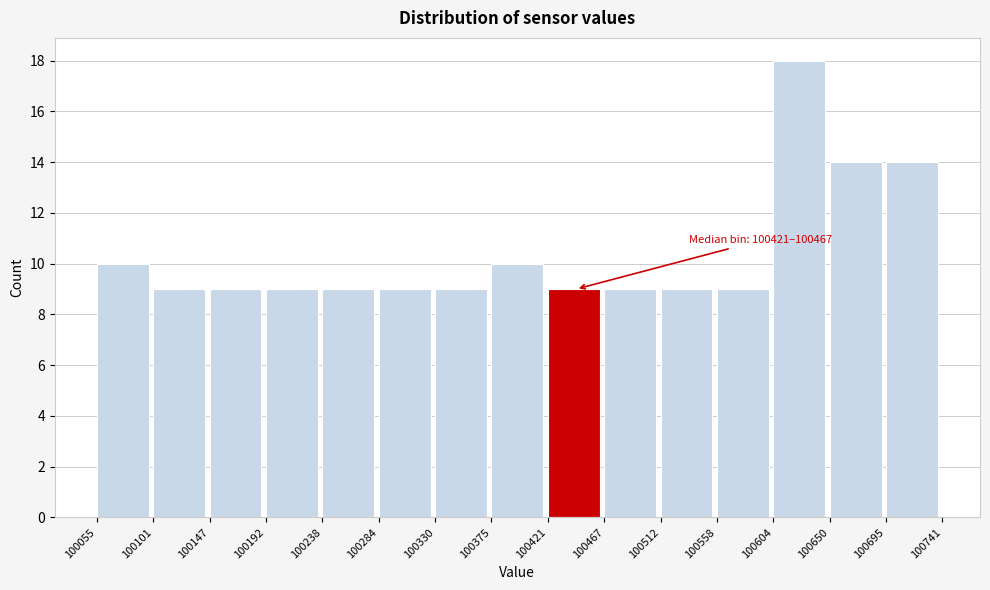

Over which range of the x-axis is the bar tallest?

100604 to 100650